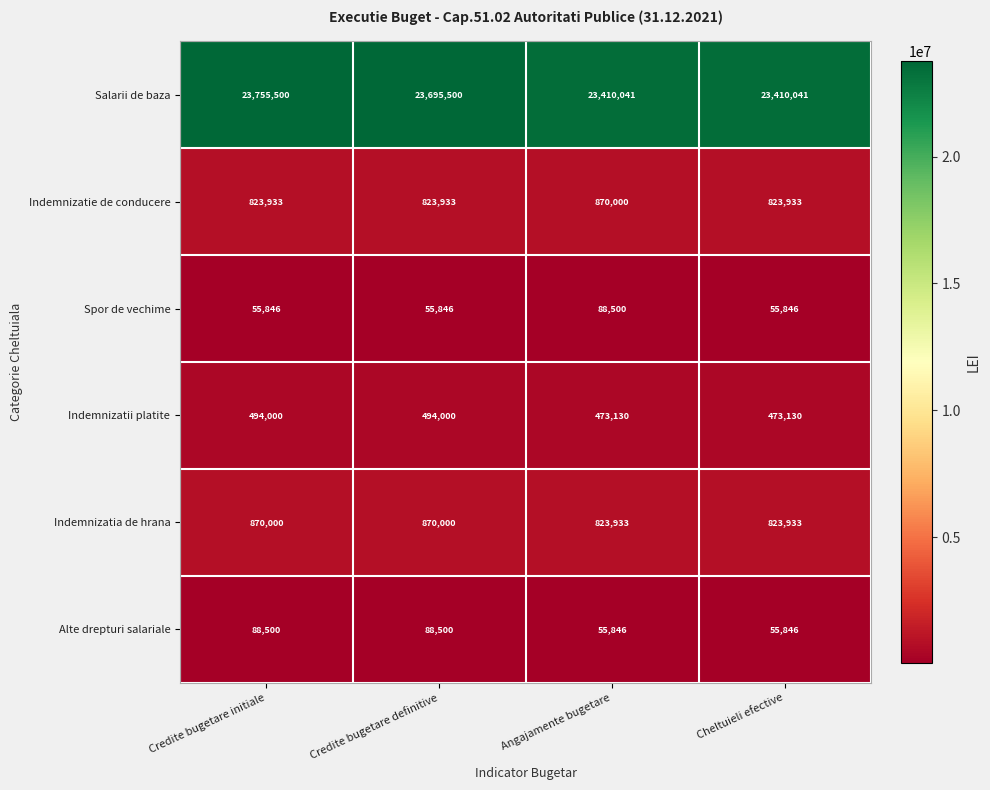

Reading left to right, extract all data points from this chart.

Salarii de baza: 23755500	23695500	23410041	23410041
Indemnizatie de conducere: 823933	823933	870000	823933
Spor de vechime: 55846	55846	88500	55846
Indemnizatii platite: 494000	494000	473130	473130
Indemnizatia de hrana: 870000	870000	823933	823933
Alte drepturi salariale: 88500	88500	55846	55846